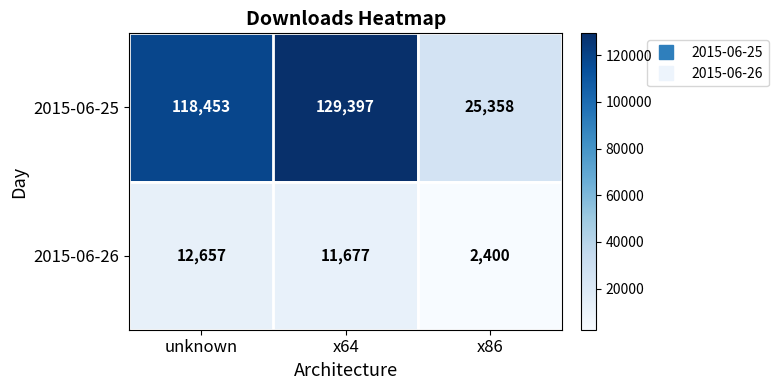

Which category has the highest value across all series?

x64